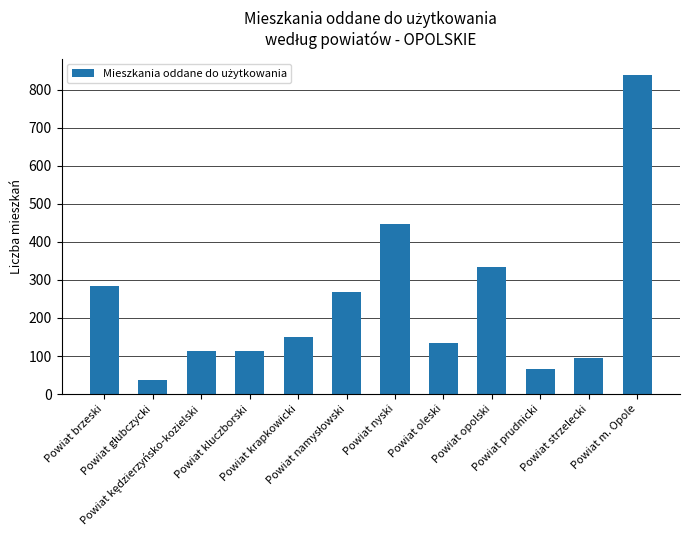

Where does the data first go above 149?

Powiat brzeski